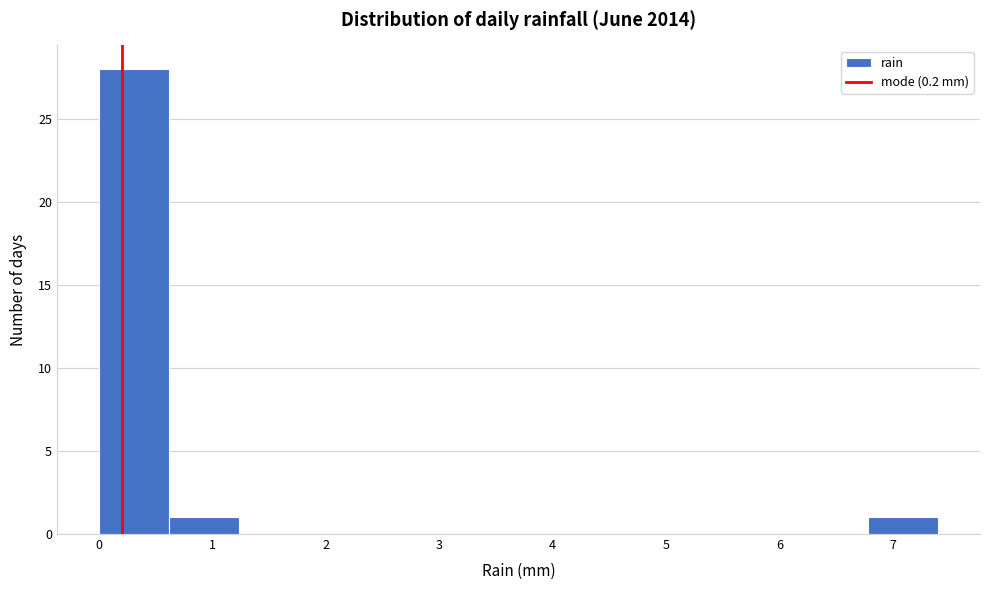

Over which range of the x-axis is the bar tallest?

0.0 to 0.6